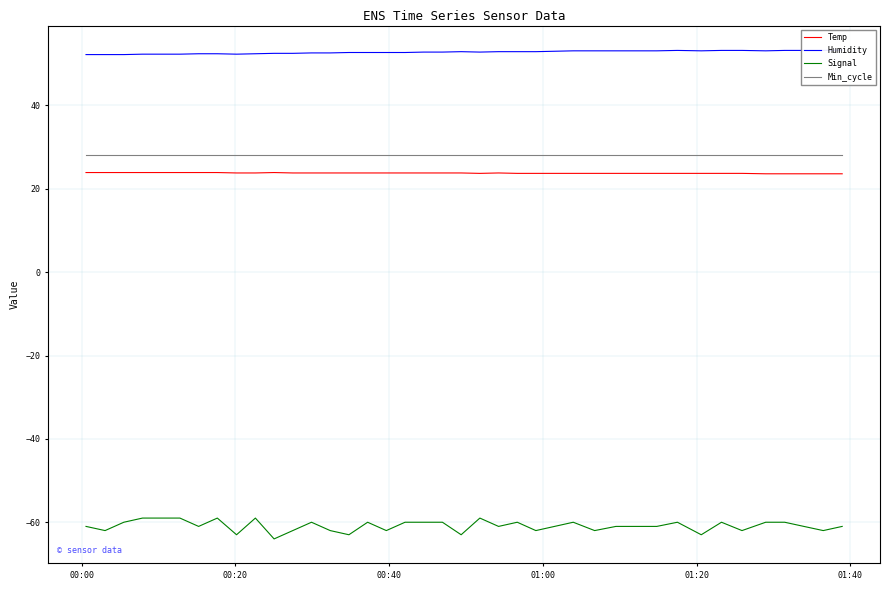

What is the maximum value for Signal?

-59.0